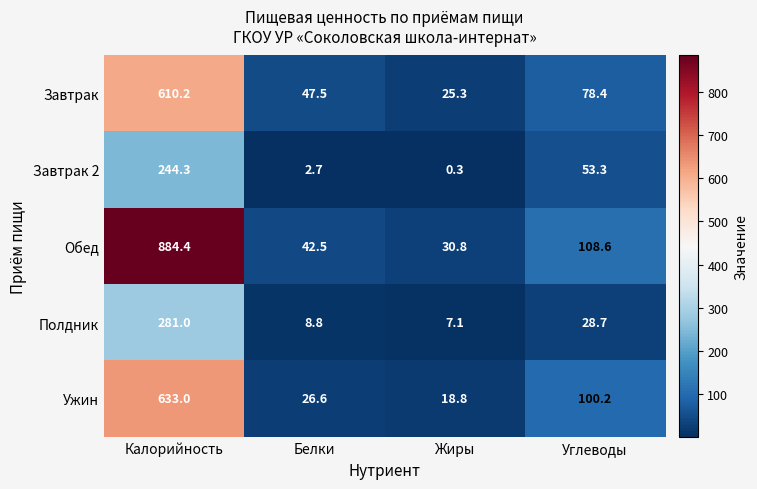

Which label corresponds to the smallest value in the chart?

Жиры